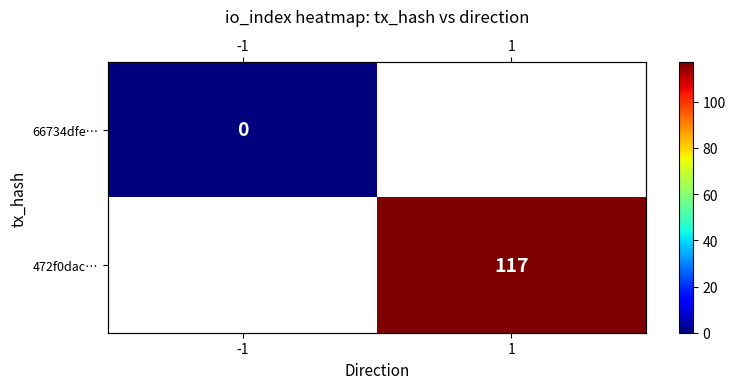

Rank the series by their maximum value, from lowest to highest.

66734dfe…, 472f0dac…